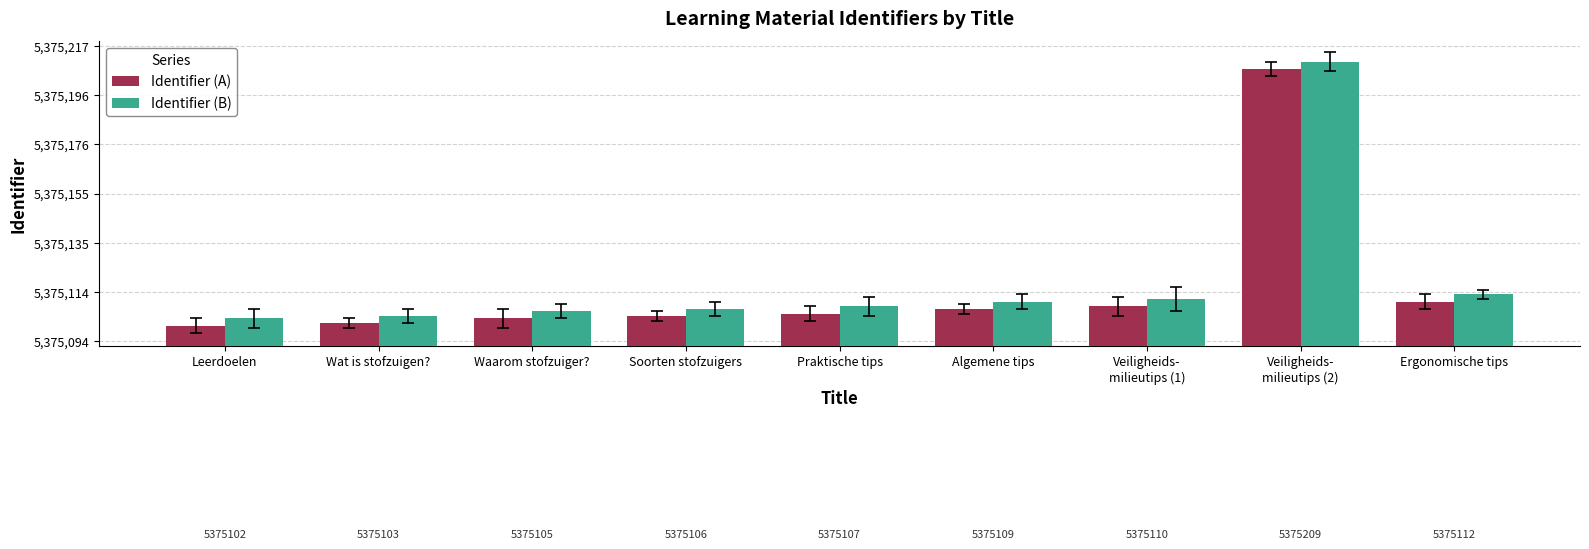

What is the approximate value of Identifier (B) at Ergonomische tips?

5375113.5